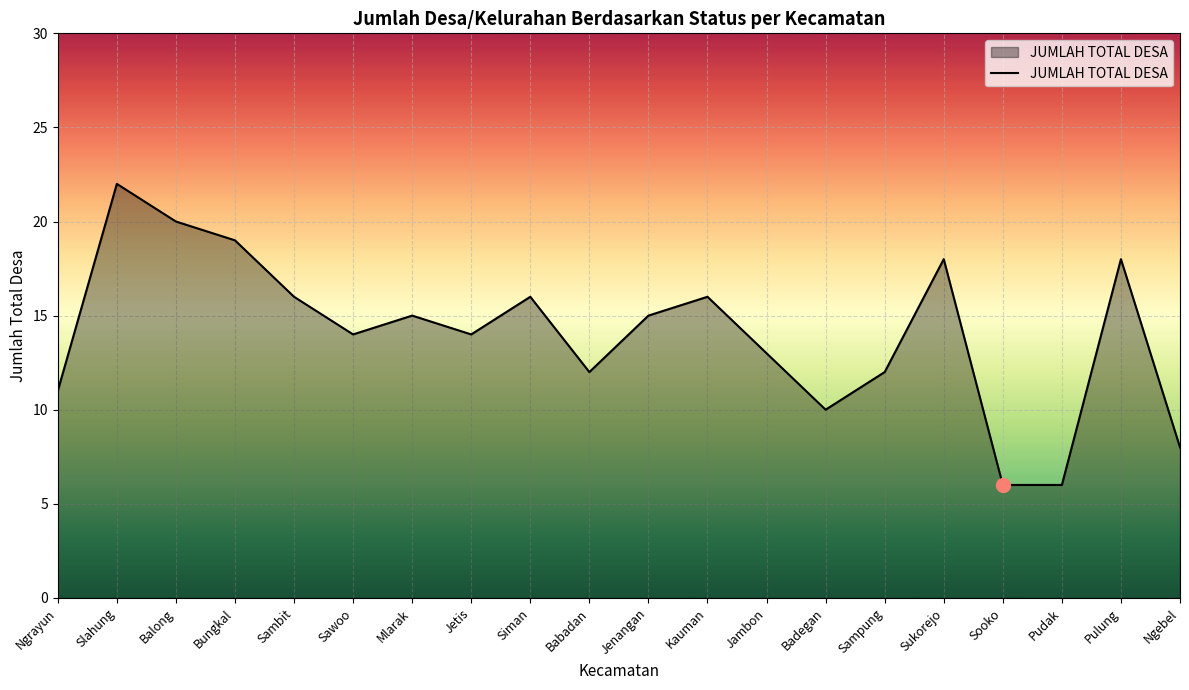

Does the chart have visible grid lines?

Yes